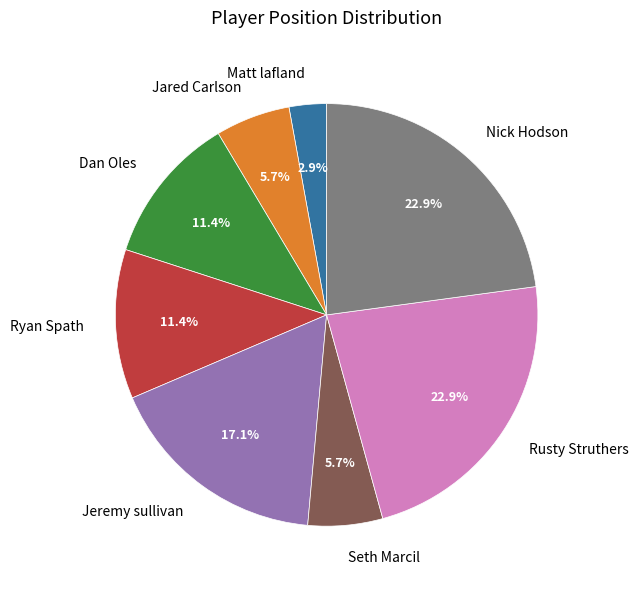

Is it true that Seth Marcil is 6% of the pie?

True